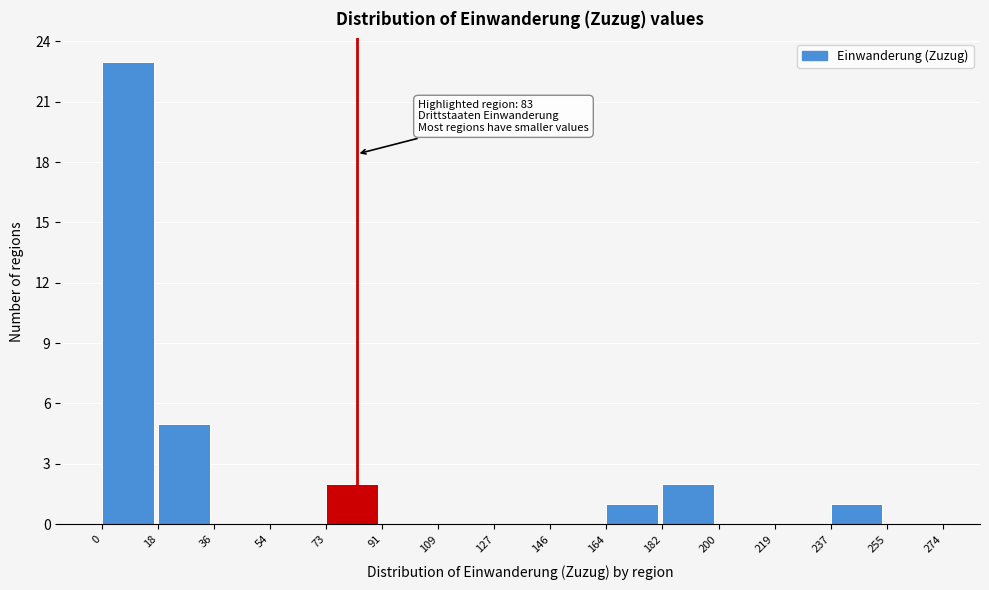

Which range on the x-axis has the tallest bar?

0 to 18